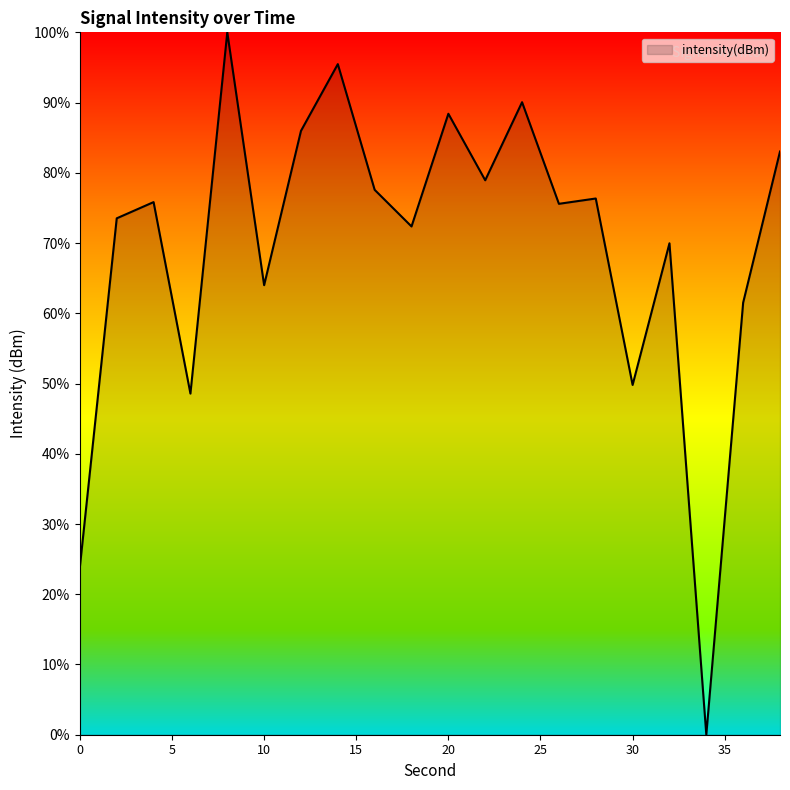

What is the greatest value displayed?

100.0